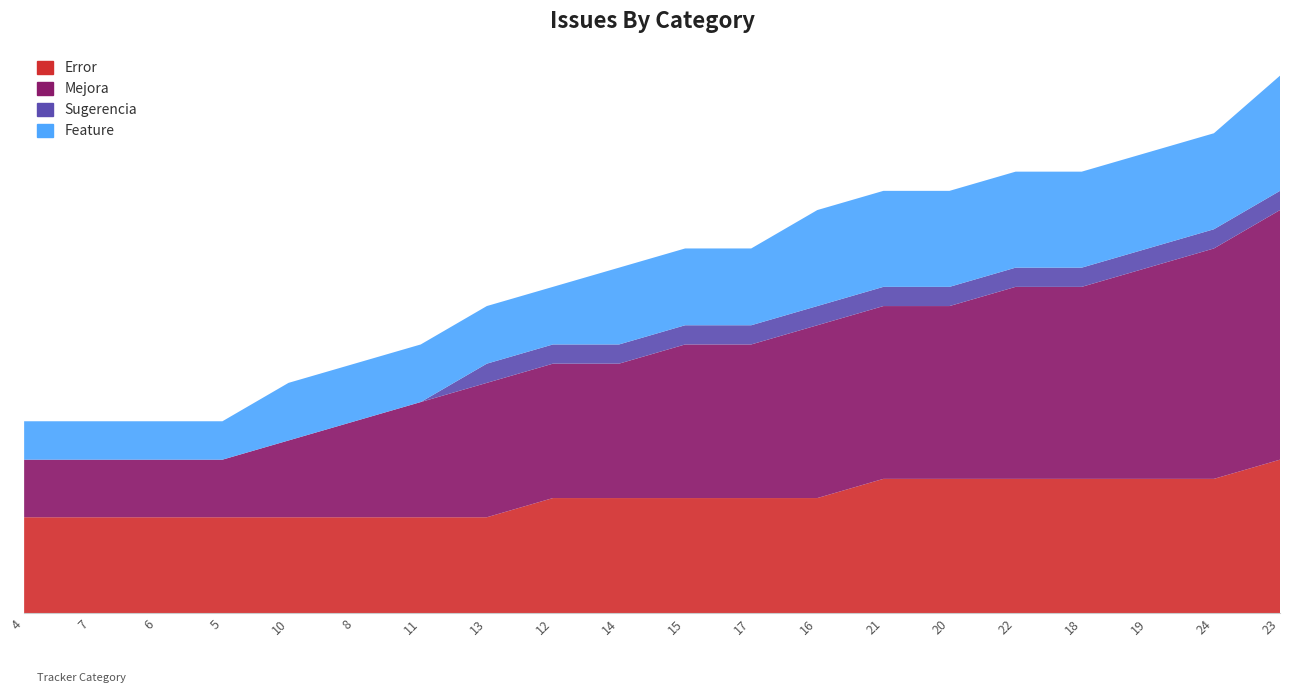

Reading left to right, what are all the values shown in this chart?

Error: 4=5	7=5	6=5	5=5	10=5	8=5	11=5	13=5	12=6	14=6	15=6	17=6	16=6	21=7	20=7	22=7	18=7	19=7	24=7	23=8
Mejora: 4=3	7=3	6=3	5=3	10=4	8=5	11=6	13=7	12=7	14=7	15=8	17=8	16=9	21=9	20=9	22=10	18=10	19=11	24=12	23=13
Sugerencia: 4=0	7=0	6=0	5=0	10=0	8=0	11=0	13=1	12=1	14=1	15=1	17=1	16=1	21=1	20=1	22=1	18=1	19=1	24=1	23=1
Feature: 4=2	7=2	6=2	5=2	10=3	8=3	11=3	13=3	12=3	14=4	15=4	17=4	16=5	21=5	20=5	22=5	18=5	19=5	24=5	23=6